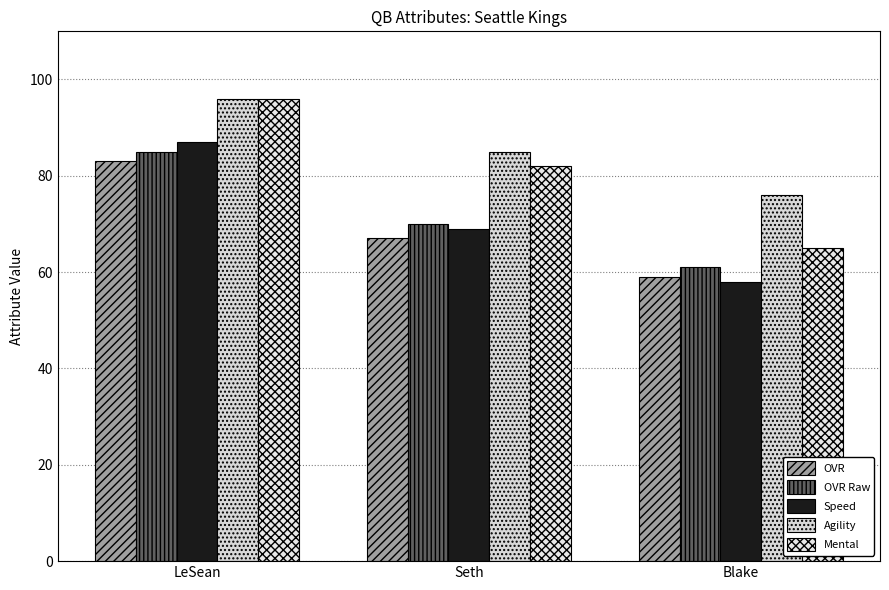

What is the label of the 3rd bar from the left?

Blake